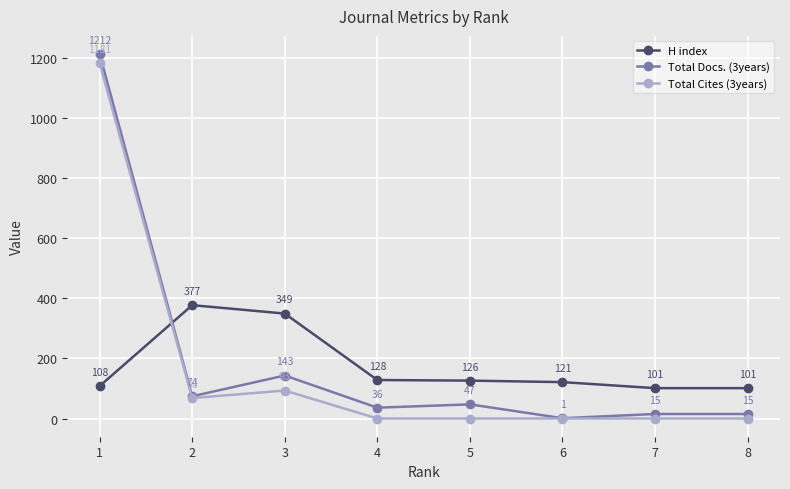

Rank the series at 5 from lowest to highest value.

Total Cites (3years), Total Docs. (3years), H index